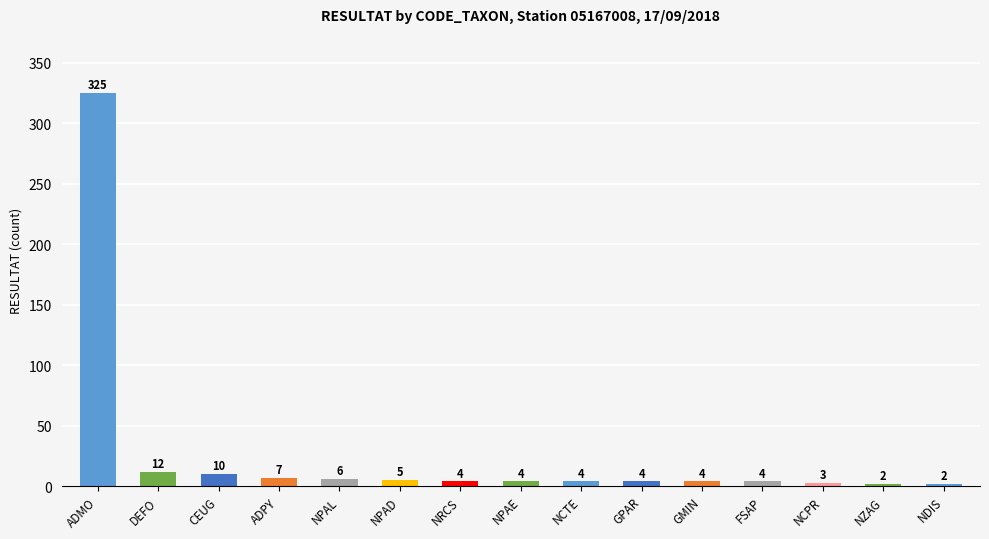

How many distinct data groups are displayed?

1